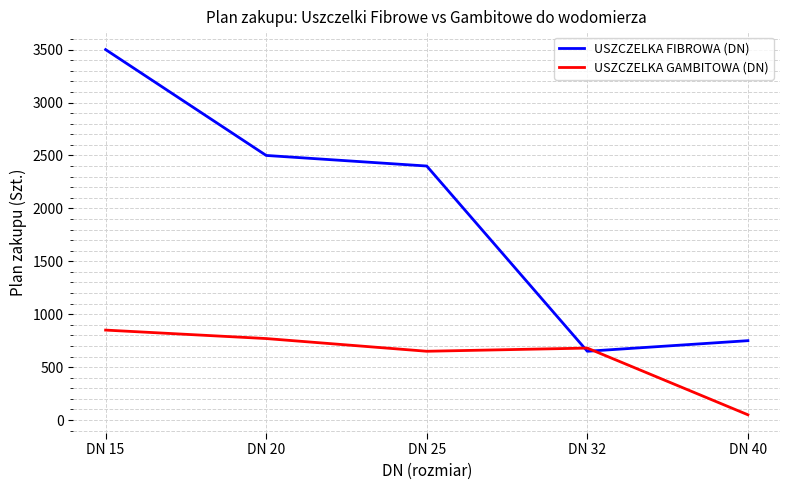

Which series ends up on top after the final intersection of USZCZELKA GAMBITOWA (DN) and USZCZELKA FIBROWA (DN)?

USZCZELKA FIBROWA (DN)